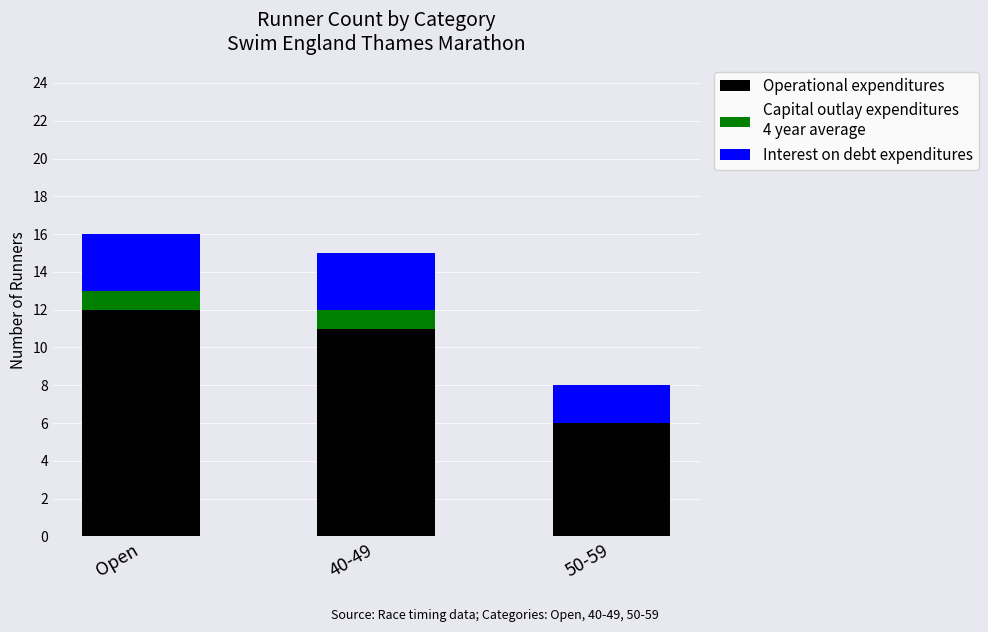

What is the total value across all series at 40-49?

15